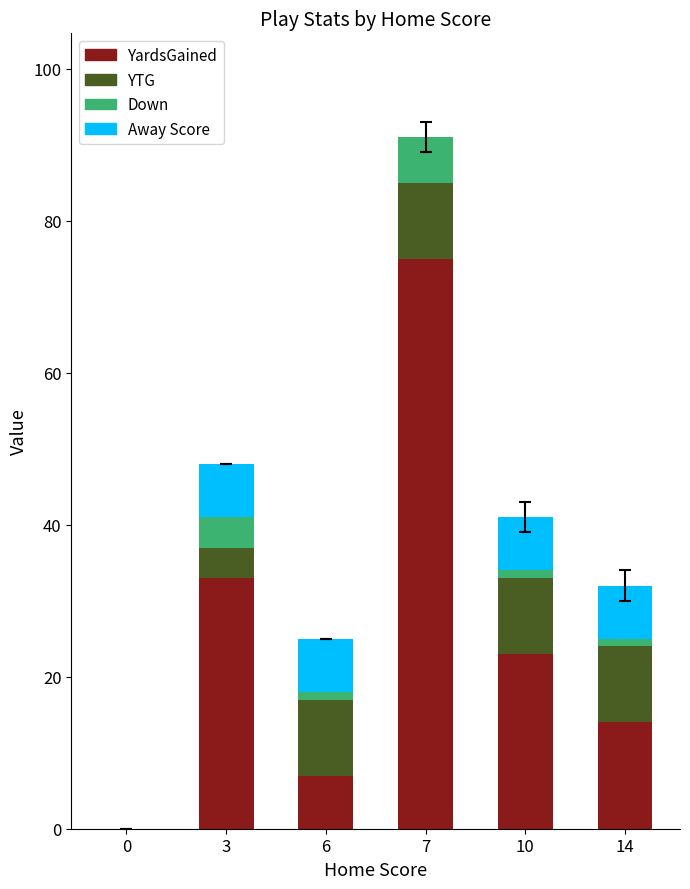

What are all the series names shown in the legend?

YardsGained, YTG, Down, Away Score